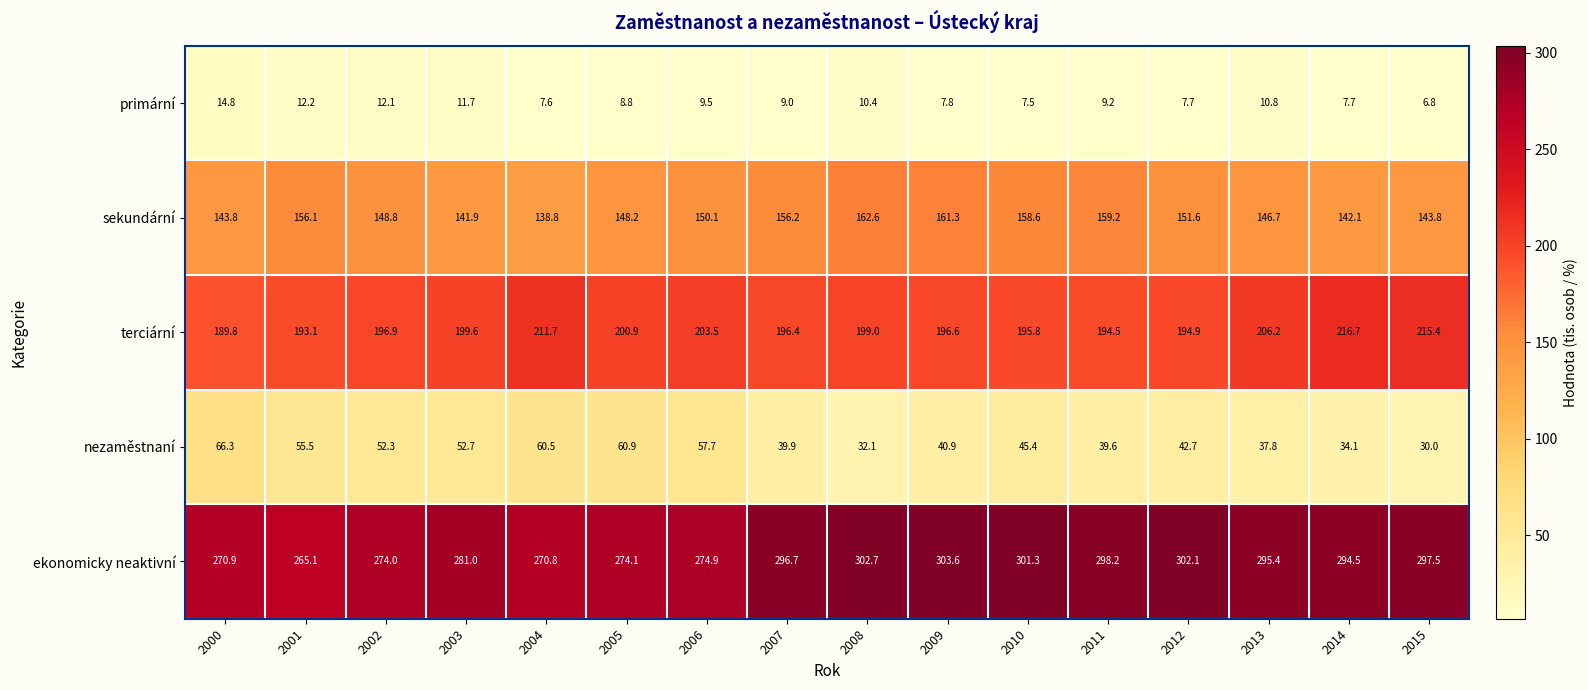

What is the highest value of the ekonomicky neaktivní series?

303.6